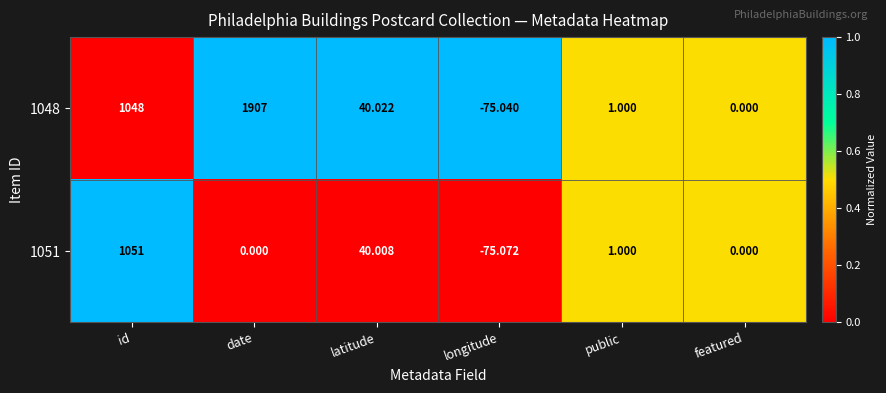

At which category is the sum across all series the highest?

id